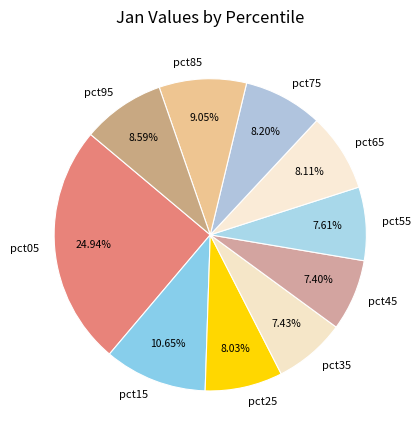

Which category has the biggest portion of the pie?

pct05